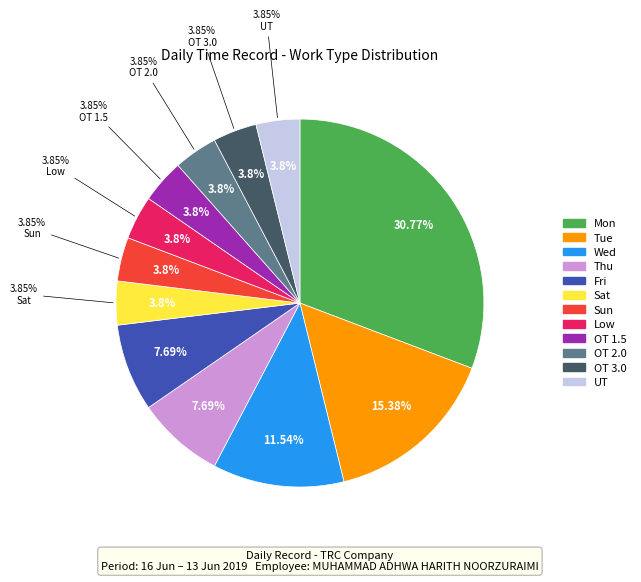

What portion of the pie excludes Mon?

69.2%